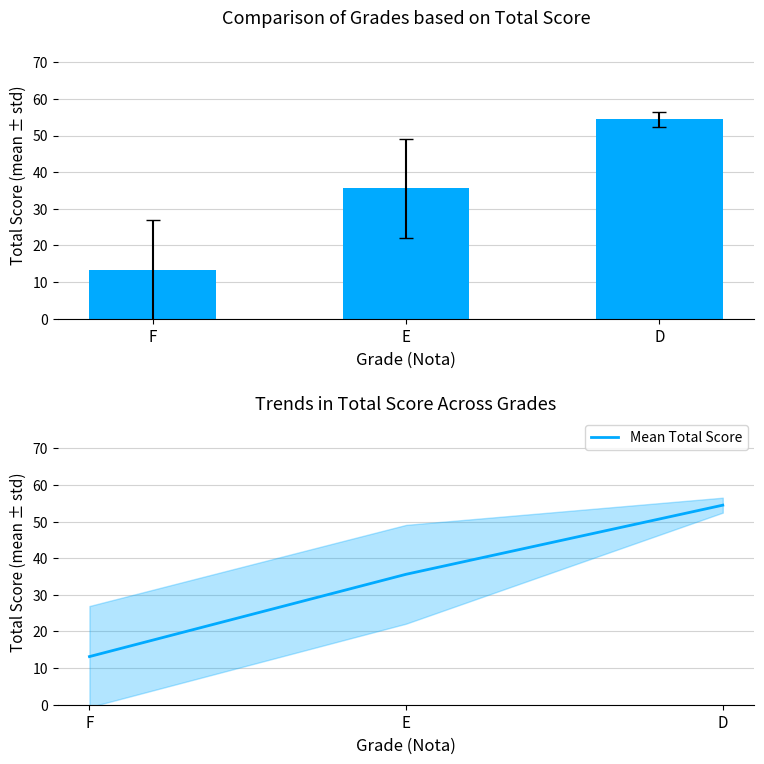

What is the approximate value of Mean Total Score at D?

54.5